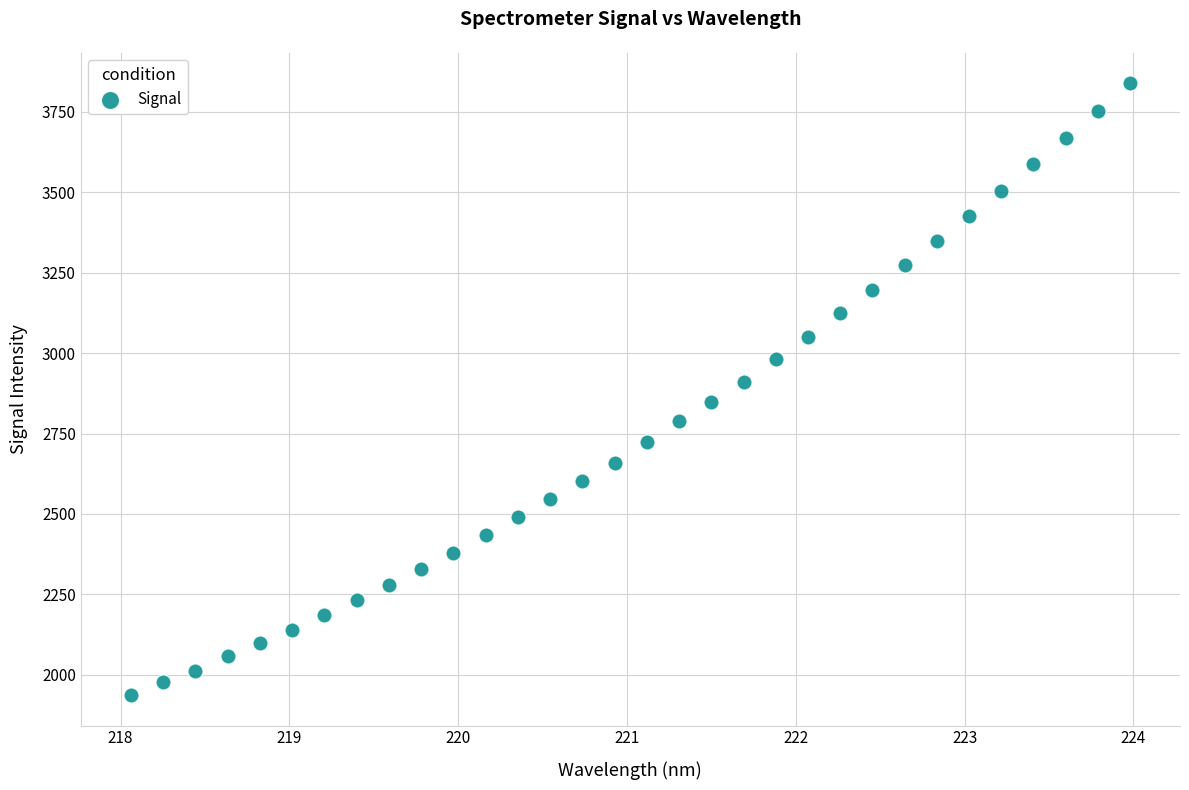

What is the range of X values (max minus min)?

5.9